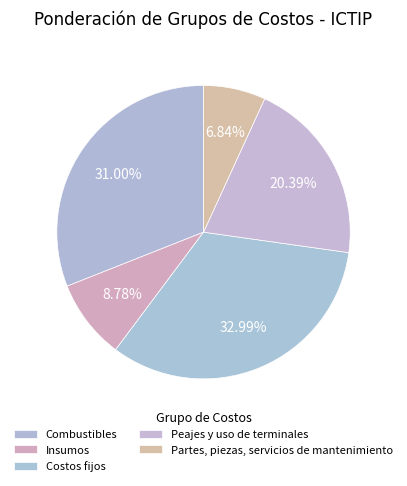

How many slices are in this pie chart?

5